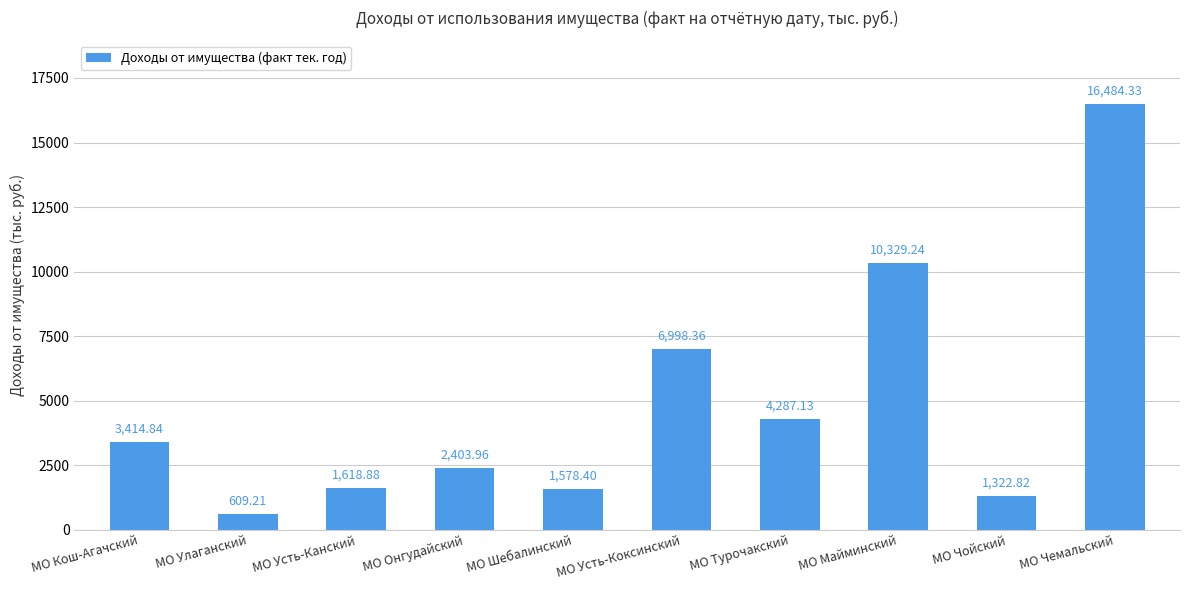

Between МО Усть-Канский and МО Кош-Агачский, which is larger?

МО Кош-Агачский